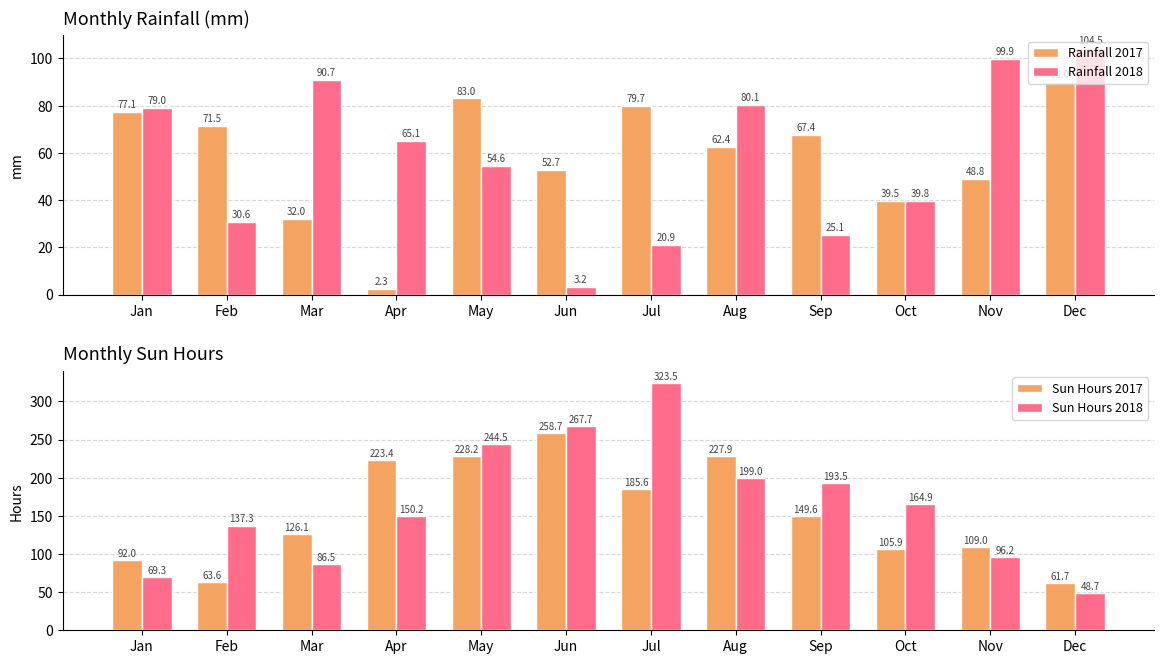

What is the difference between the maximum and second lowest values in the Rainfall 2018 series?

83.6